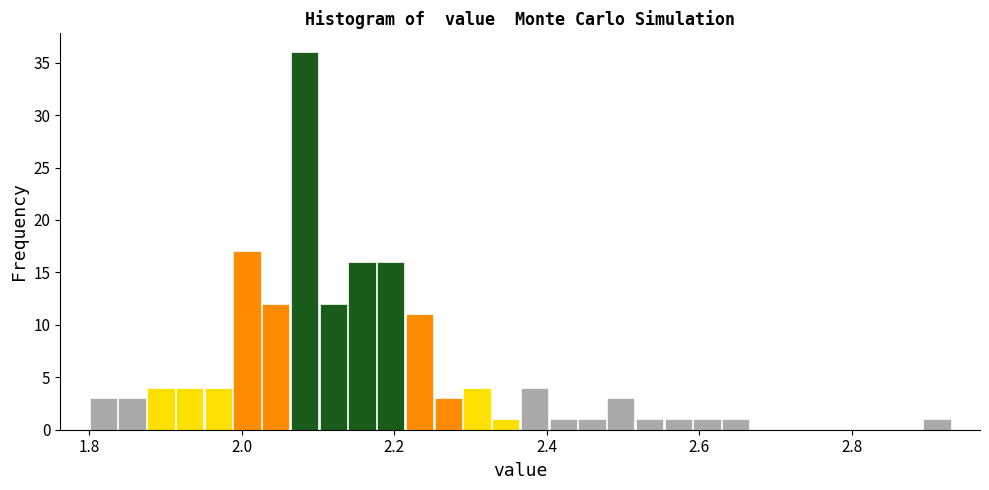

Around what value on the x-axis is the tallest bar? Give the approximate position of its centre, as read against the axis.

2.08